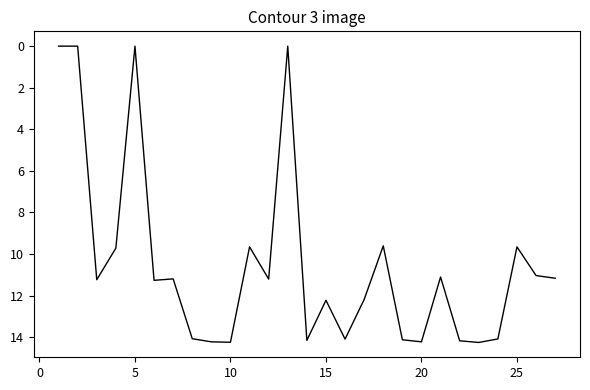

What is the maximum value shown in the chart?

14.3